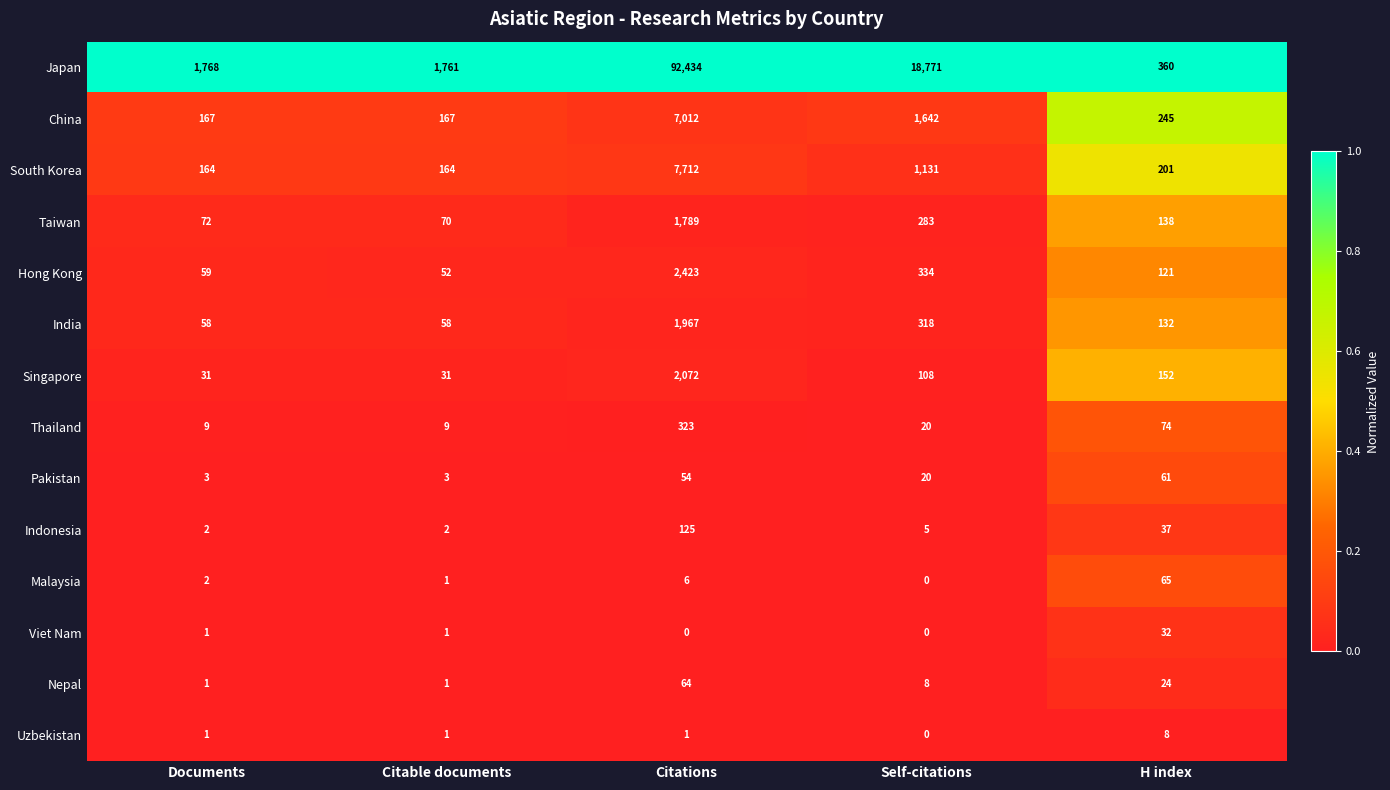

Which series has the largest range (max minus min)?

Japan